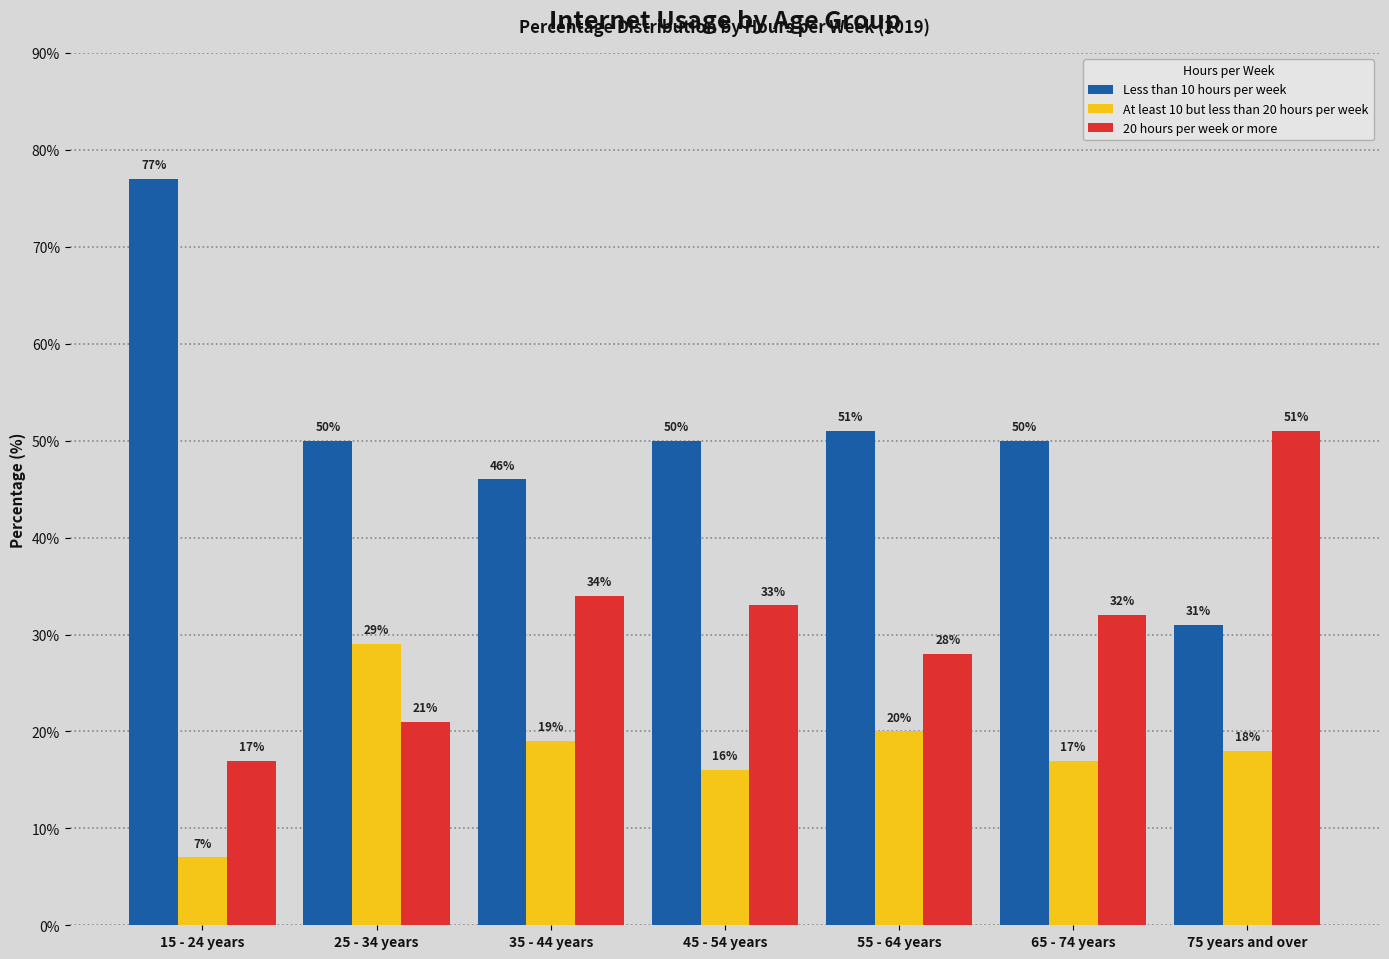

Reading left to right, what are all the values shown in this chart?

Less than 10 hours per week: 77	50	46	50	51	50	31
At least 10 but less than 20 hours per week: 7	29	19	16	20	17	18
20 hours per week or more: 17	21	34	33	28	32	51